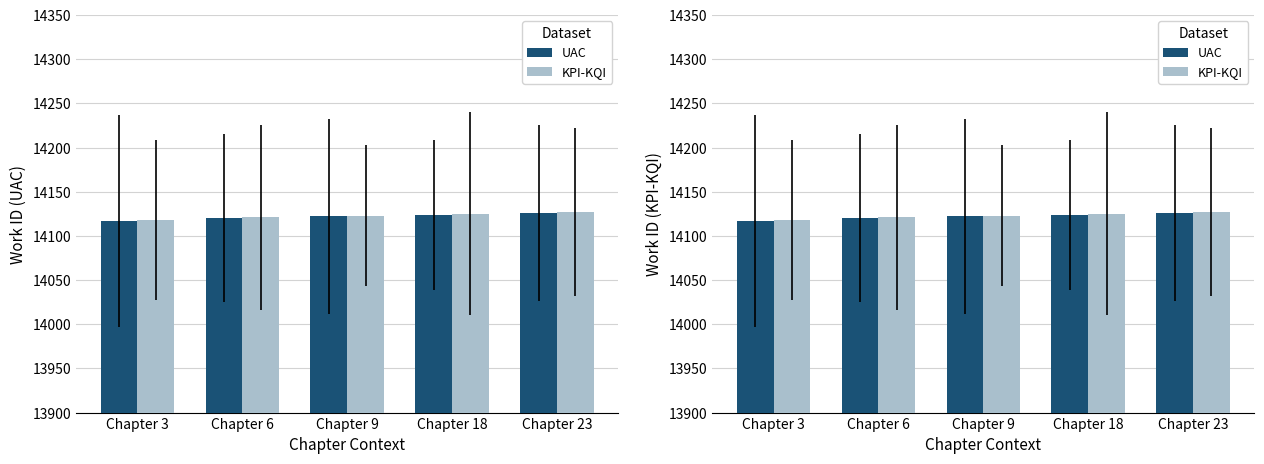

How many data points in UAC are less than 14122?

2